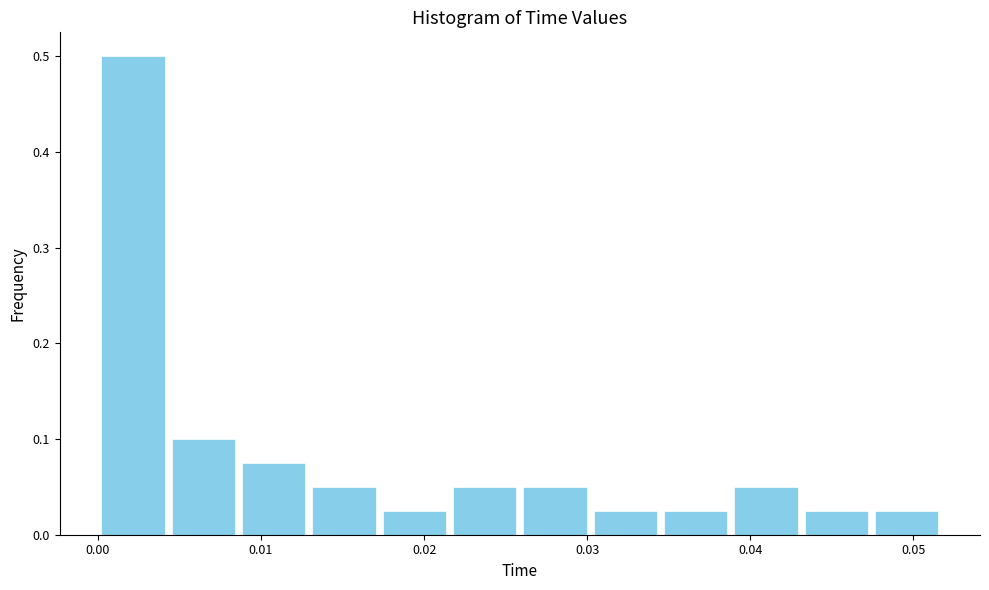

Over which range of the x-axis is the bar tallest?

0.000 to 0.004